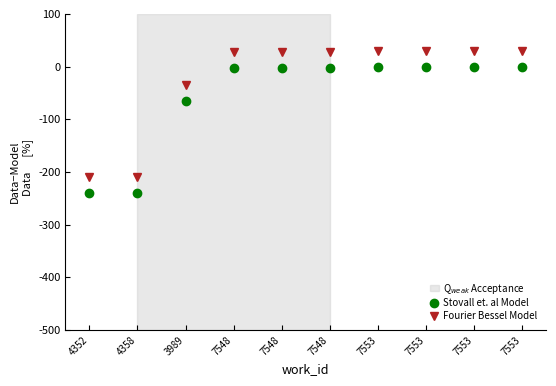

Rank the series by their maximum value, from lowest to highest.

Stovall et. al Model, Fourier Bessel Model